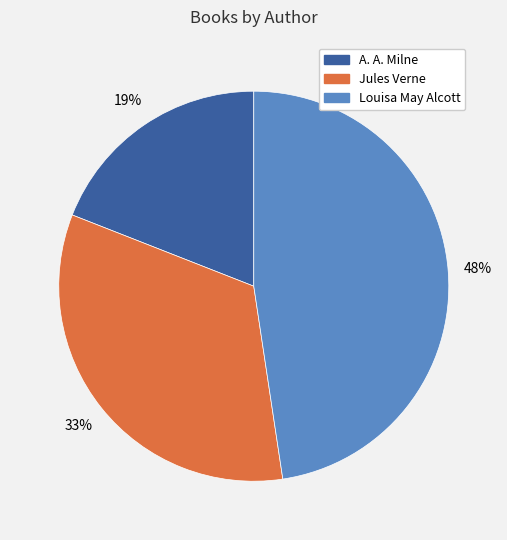

What is the largest slice in the pie chart?

Louisa May Alcott